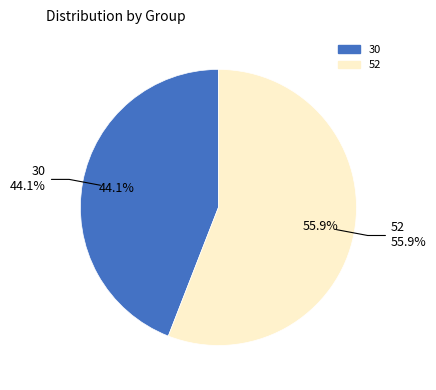

What is the change in value from 30 to 52?

+11